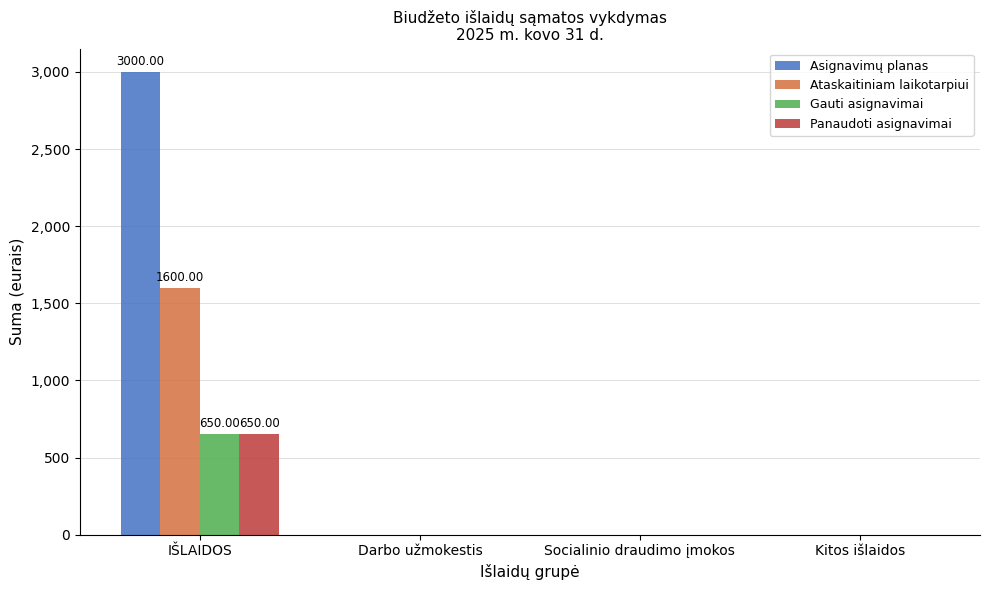

At which category does the chart reach its peak across all series?

IŠLAIDOS